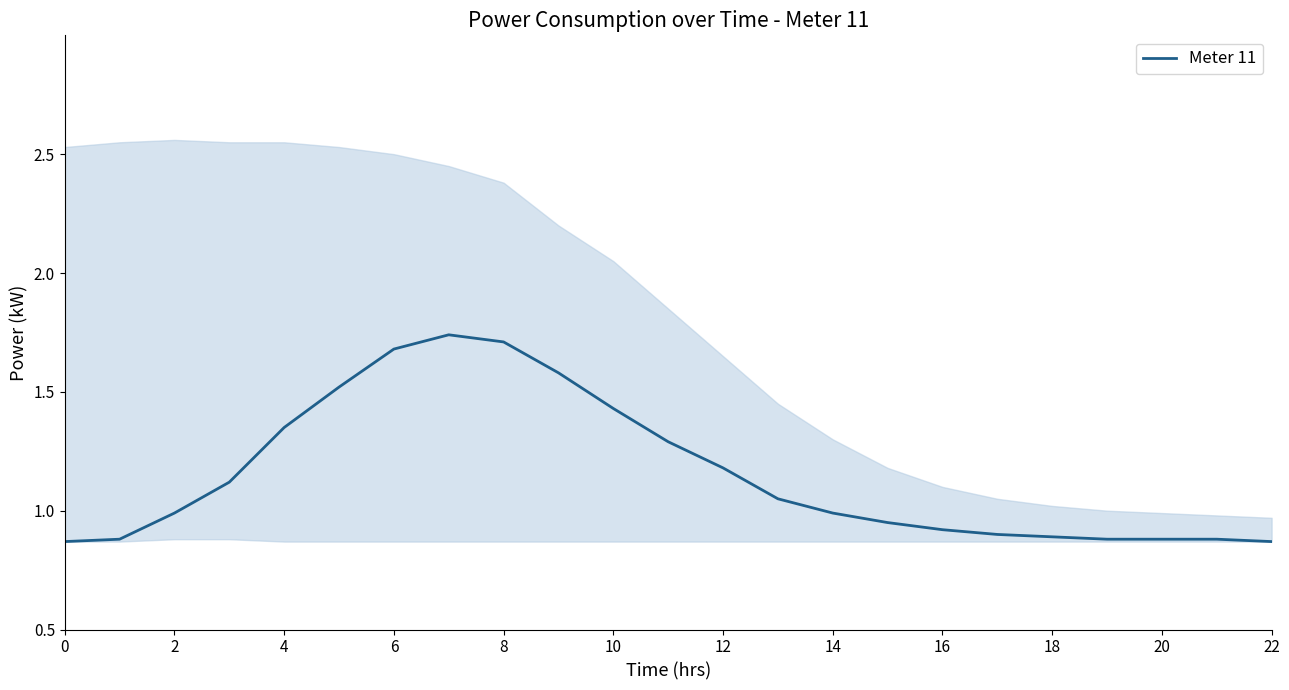

True or false: Meter 11 has a value of 0.8 at 10.

False